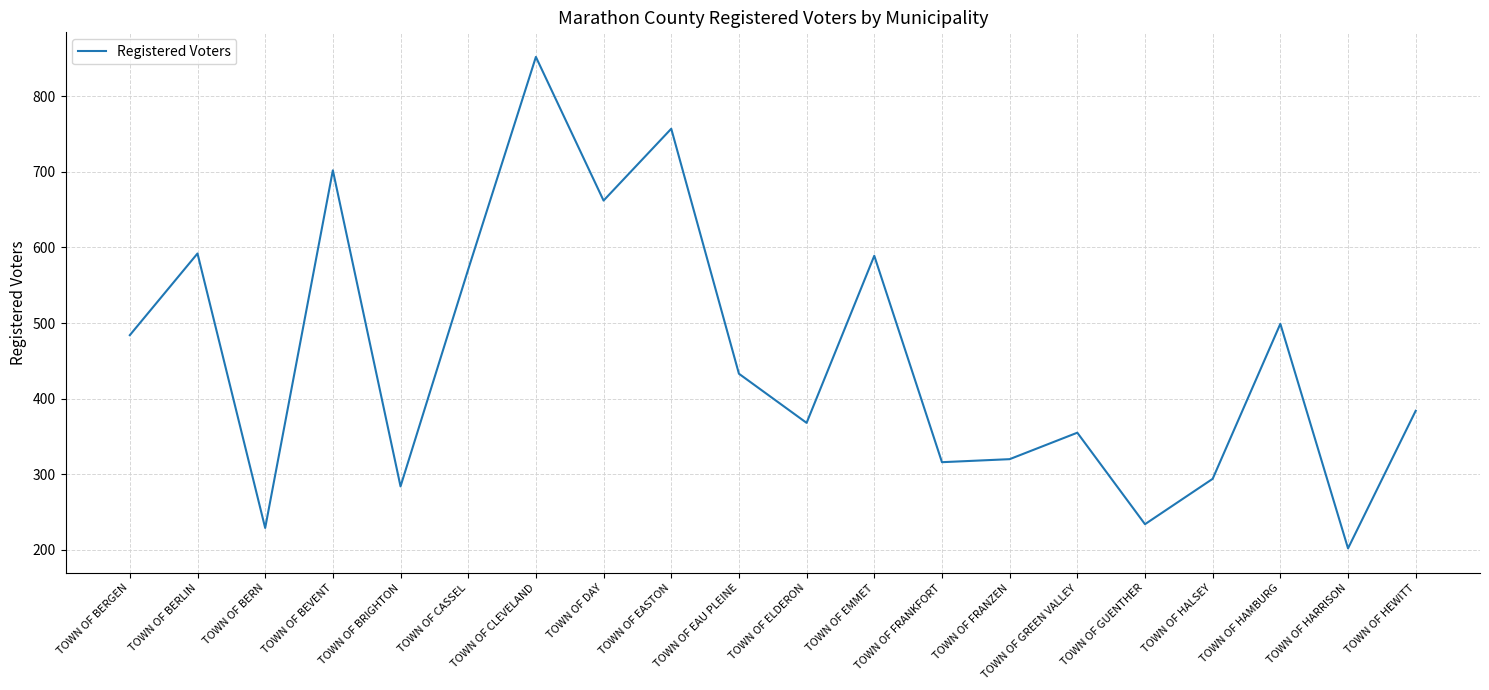

What is the difference between the maximum and minimum values?

650